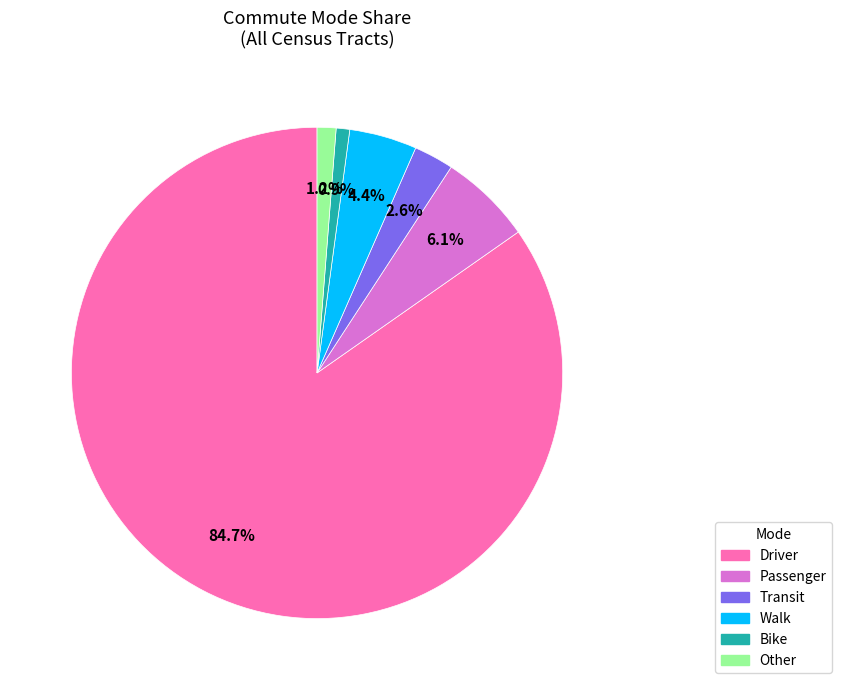

What is the largest slice in the pie chart?

Driver